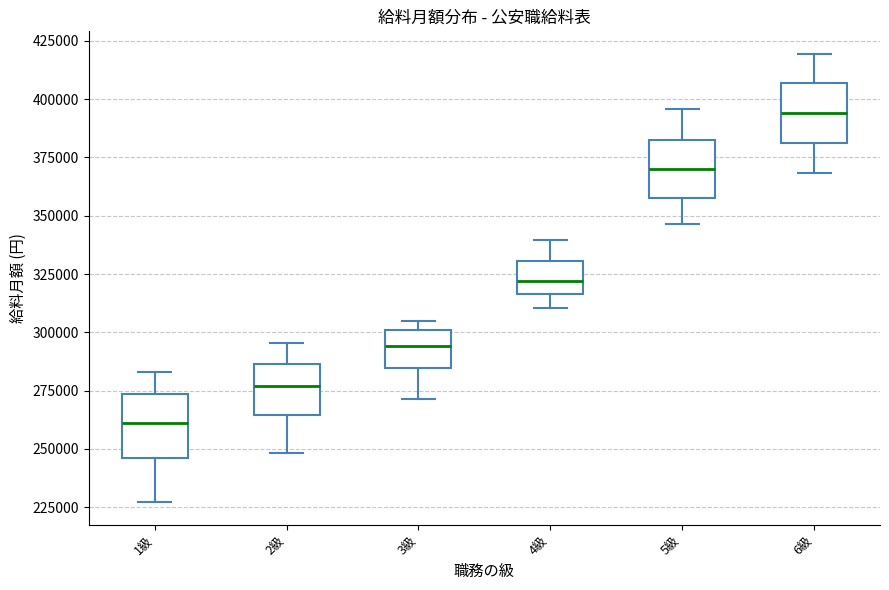

Reading left to right, transcribe this box plot: for each box, give where its median line is, the range the box spans, and where its two whiskers end, as read against the y-axis. The values are not printed on the chart, so give them approximately, as read against the axis.

1級: median 260000, box 245000 to 275000, whiskers 225000 to 285000
2級: median 275000, box 265000 to 285000, whiskers 250000 to 295000
3級: median 295000, box 285000 to 300000, whiskers 270000 to 305000
4級: median 320000, box 315000 to 330000, whiskers 310000 to 340000
5級: median 370000, box 360000 to 380000, whiskers 345000 to 395000
6級: median 395000, box 380000 to 405000, whiskers 370000 to 420000